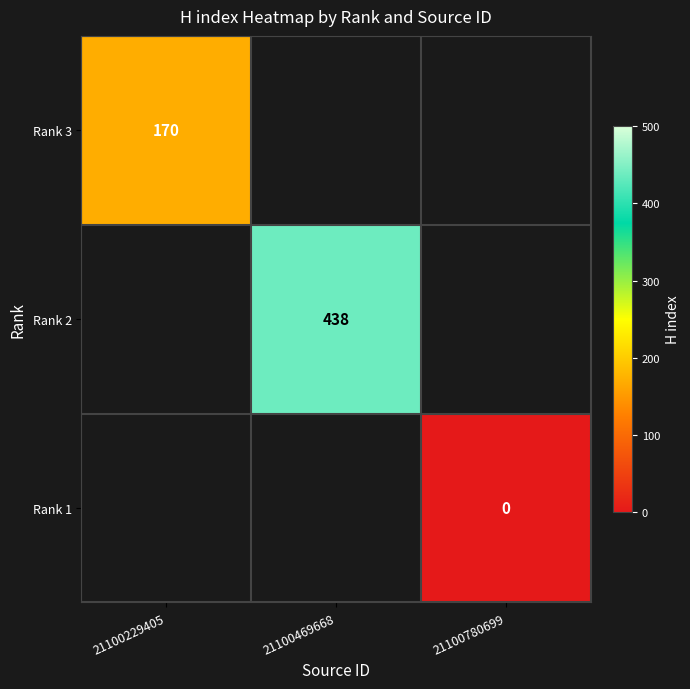

True or false: Rank 3 has a value of 99 at 21100229405.

False